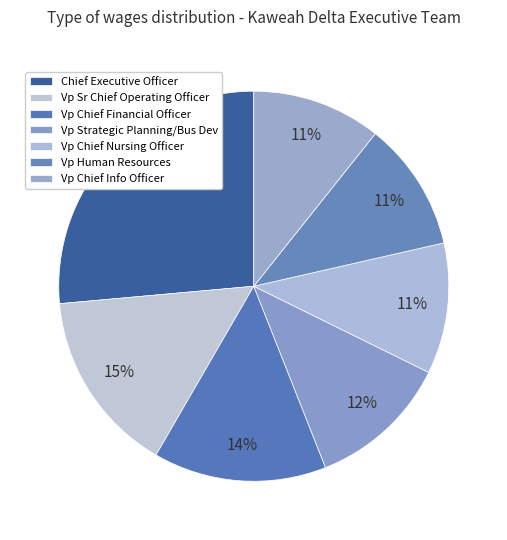

Combined, what portion of the pie is Chief Executive Officer and Vp Human Resources?

37.1%